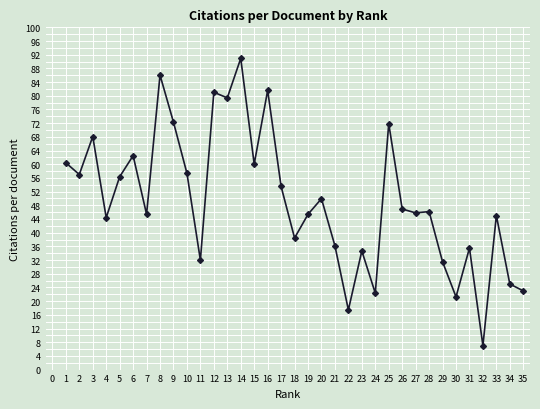

How many categories are shown in the chart?

35